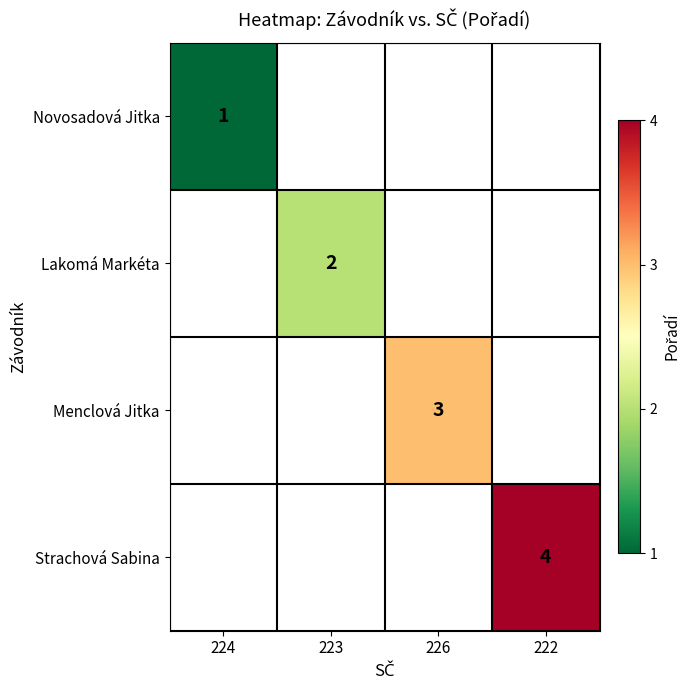

At how many categories does at least one series exceed 2?

2